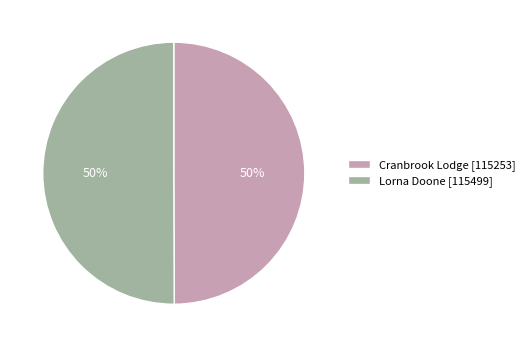

What is the ratio of the value at Lorna Doone [115499] to the value at Cranbrook Lodge [115253]?

1.0